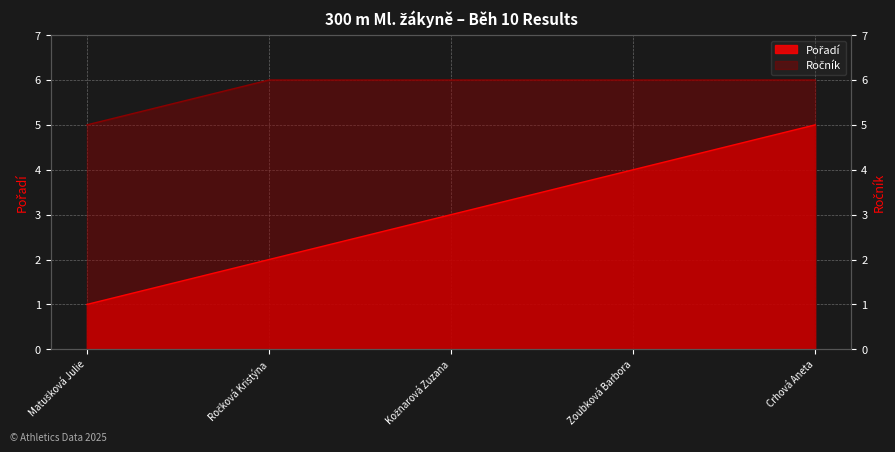

True or false: Pořadí and Ročník cross at least once.

False